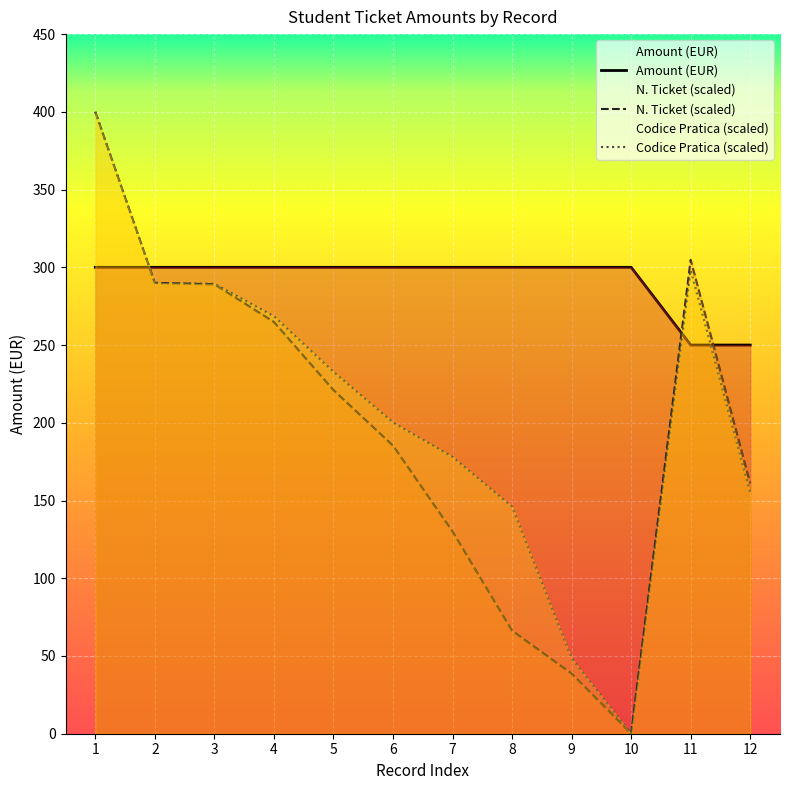

How many values are below 300?

2